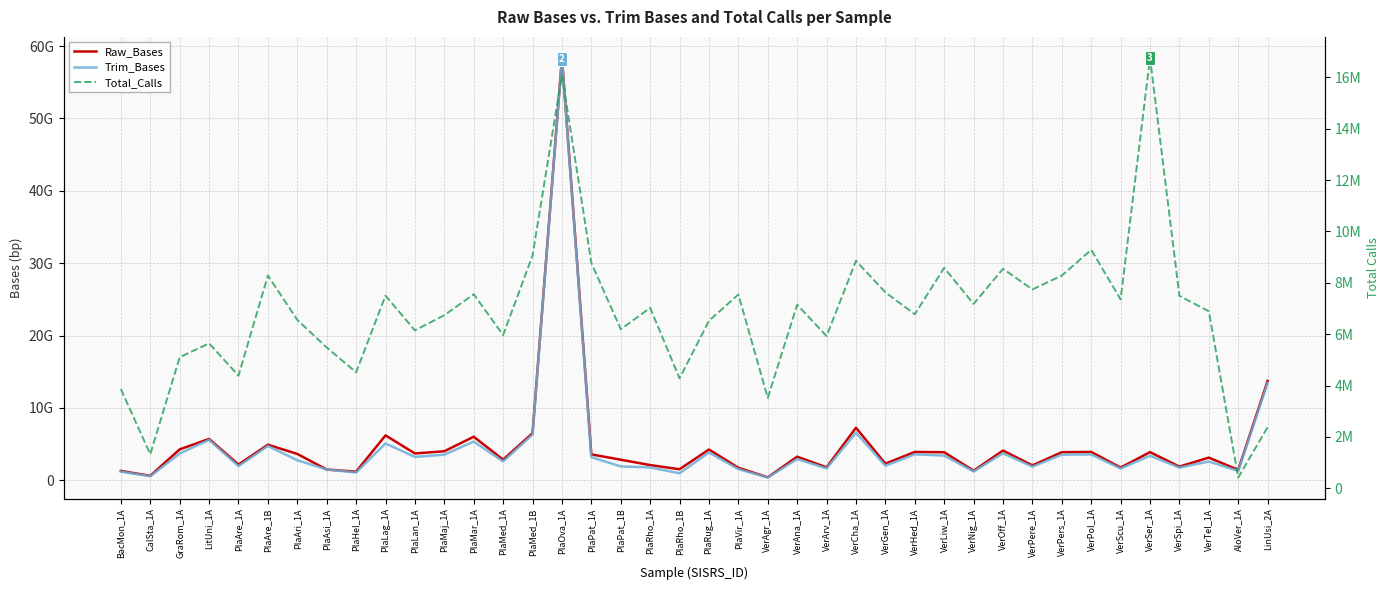

Which series has the widest spread of values?

Raw_Bases